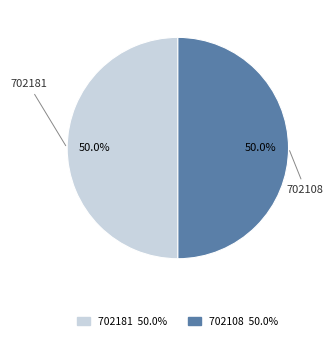

True or false: 702181 accounts for 50% of the total.

True